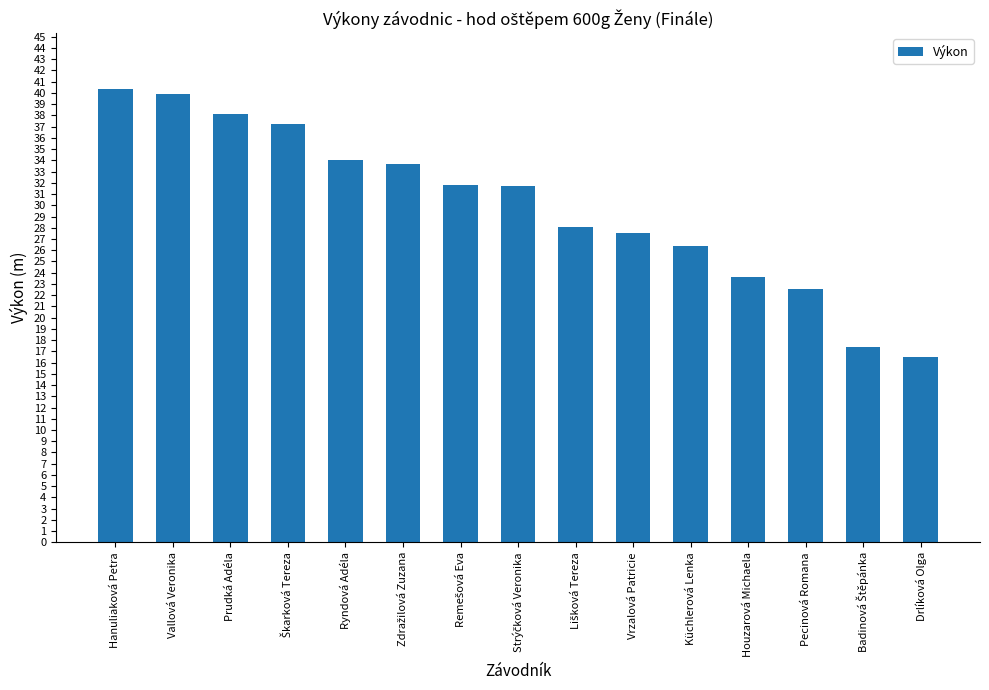

What is the sum of all values?

449.0